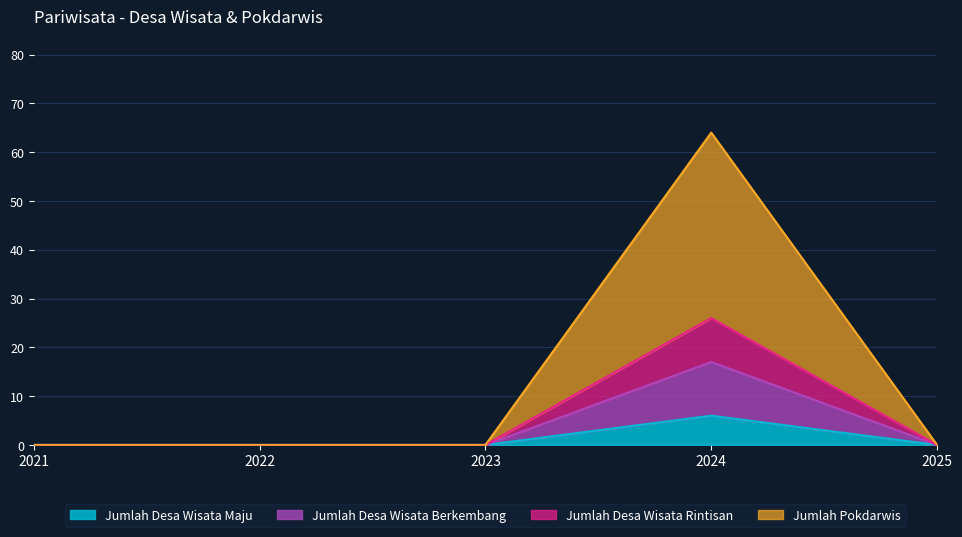

The value of Jumlah Desa Wisata Maju at 2024 is 10. True or false?

False